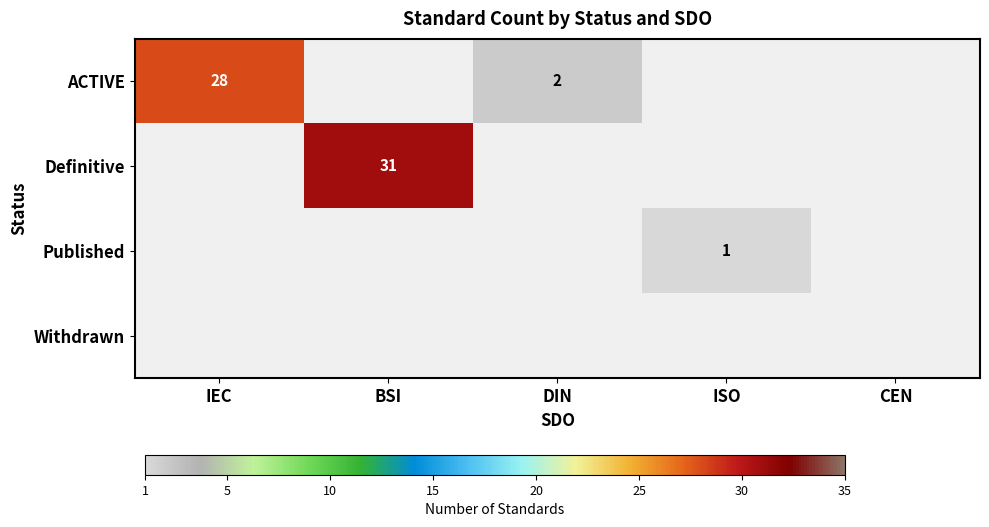

What is the smallest value displayed?

1.0